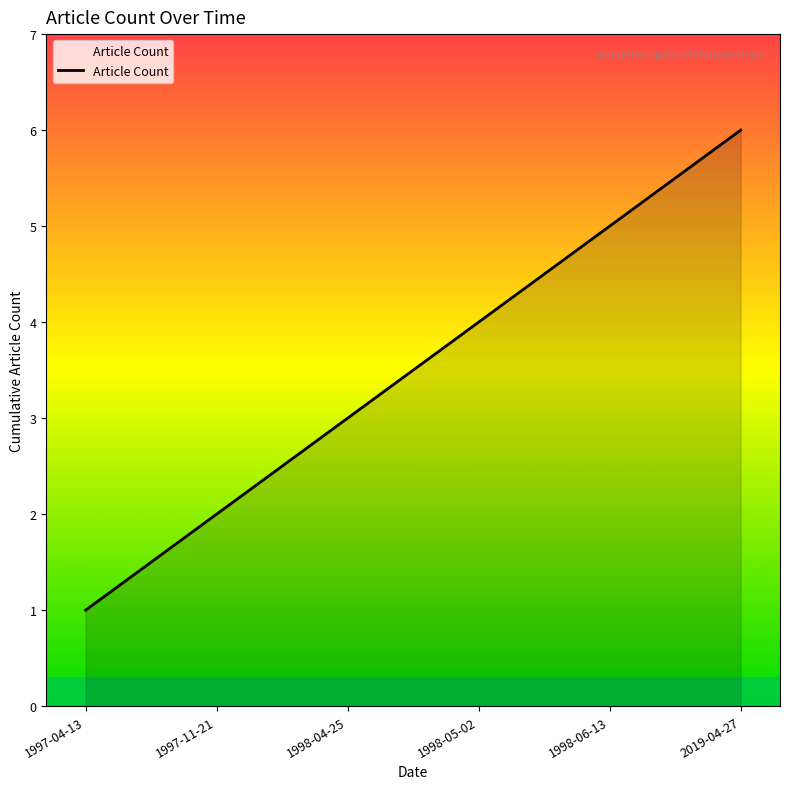

What is the smallest value displayed?

1